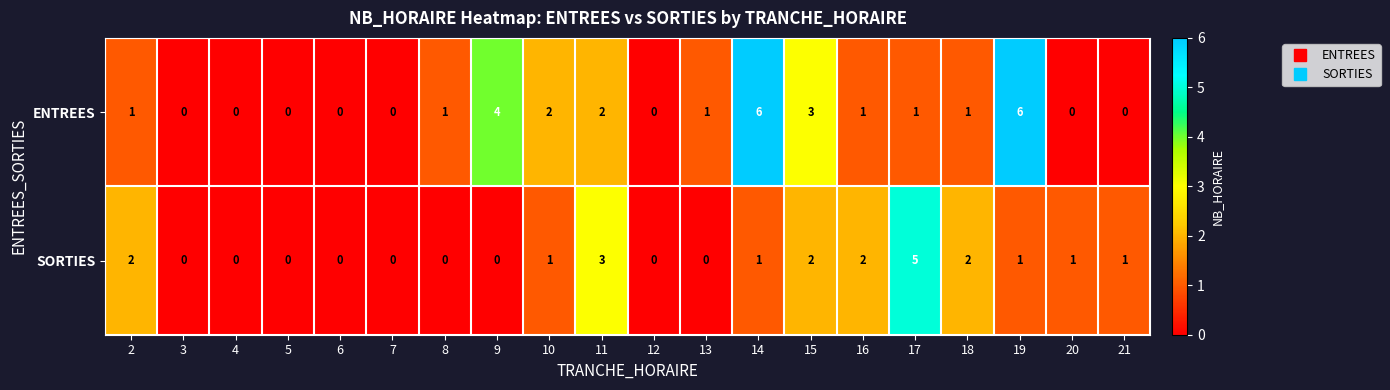

What is the approximate value of SORTIES at 17?

5